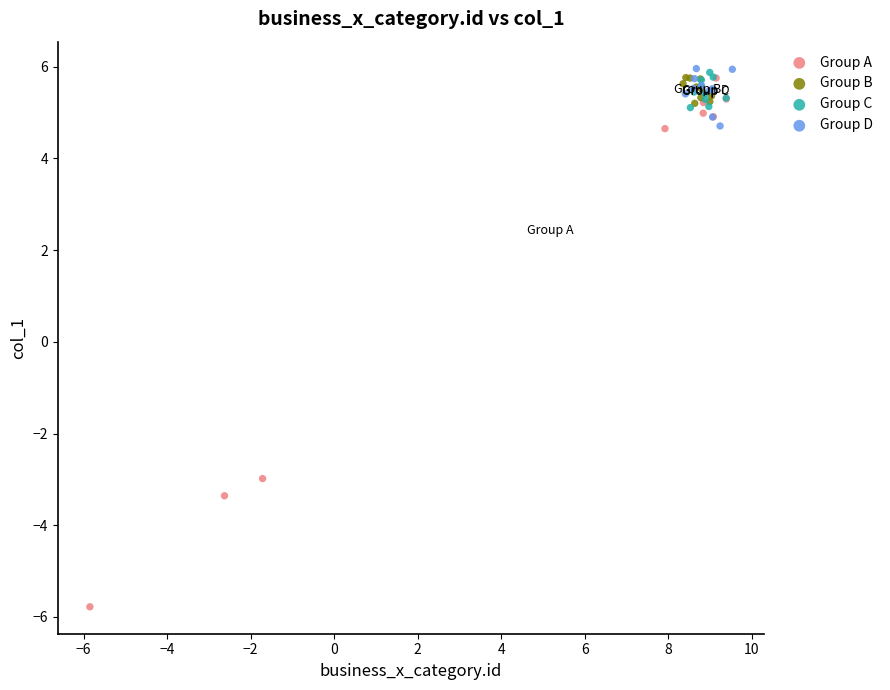

What are all the series names shown in the legend?

Group A, Group B, Group C, Group D